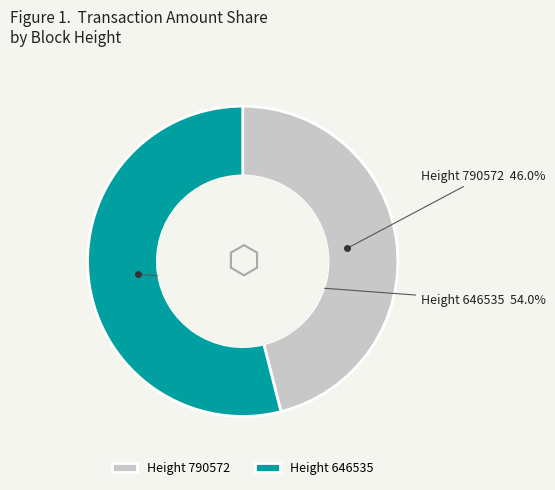

To the nearest percent, what is the difference between the largest and smallest slice percentages?

8%